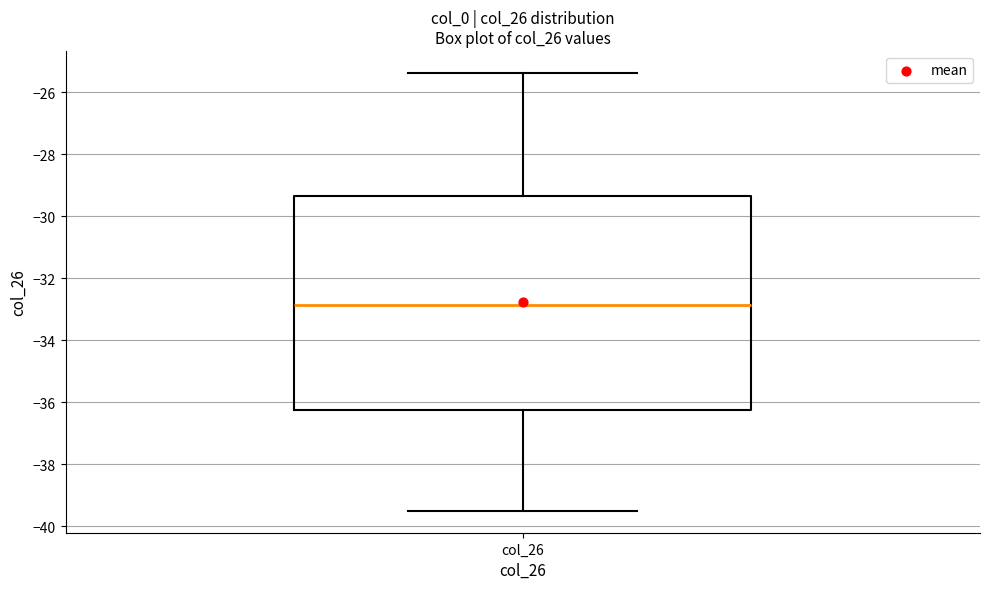

Transcribe this box plot: give where the median line is, the range the box spans, and where the two whiskers end, as read against the y-axis. The values are not printed on the chart, so give them approximately, as read against the axis.

median -32.8, box -36.2 to -29.4, whiskers -39.6 to -25.4